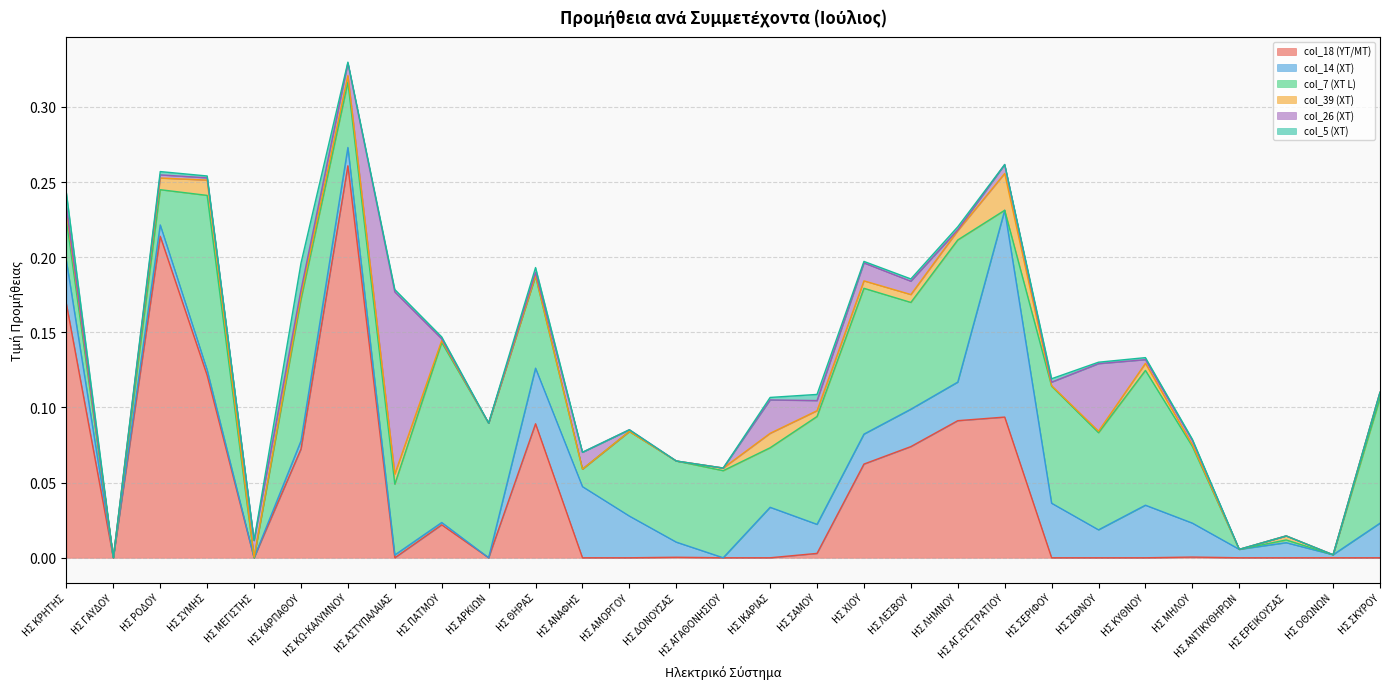

True or false: col_26 (ΧΤ) has more than 1 points higher than both neighbors.

True